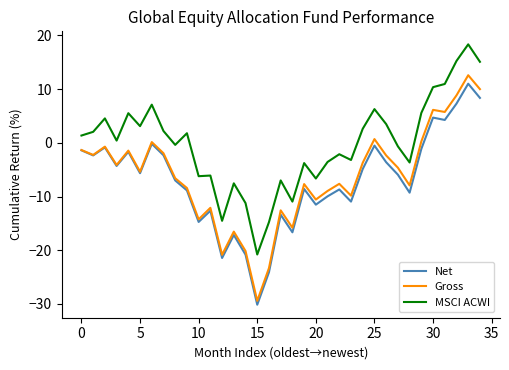

Which series has the largest total across all categories?

MSCI ACWI